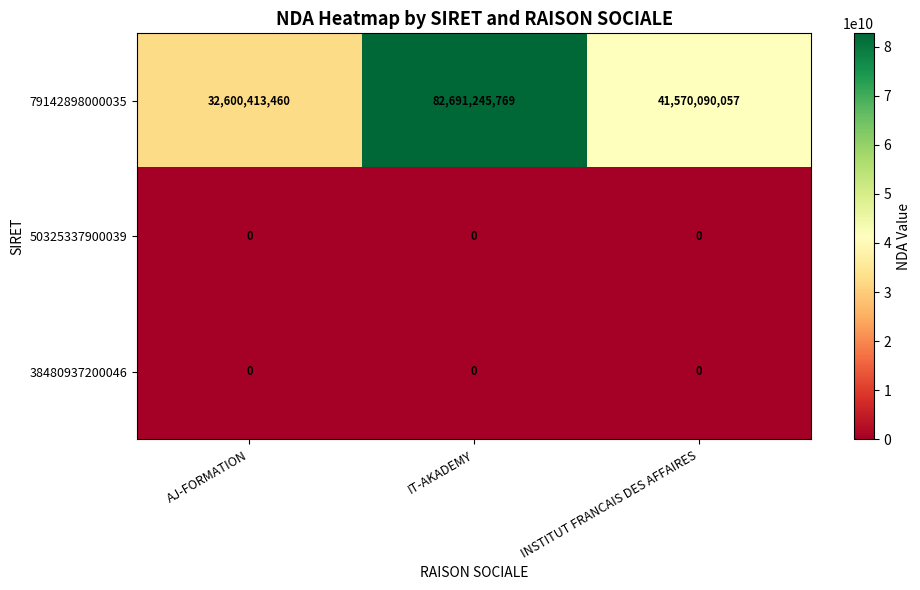

At how many categories does at least one series exceed 23655470905?

3